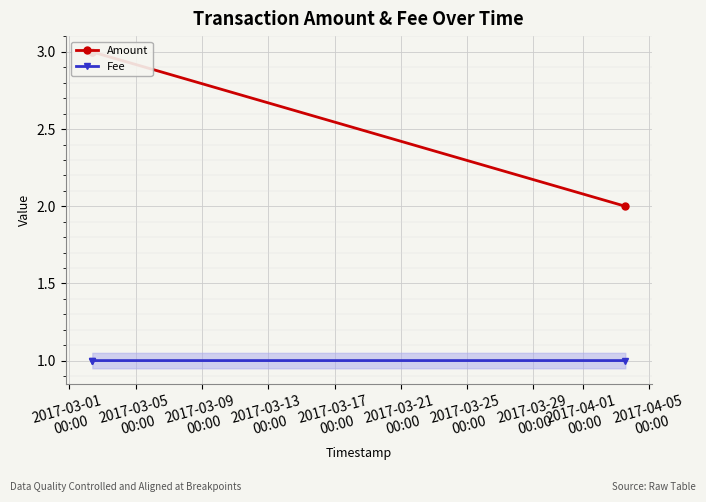

Between 2017-03-01
00:00 and 2017-03-05
00:00, which series saw the biggest shift?

Amount